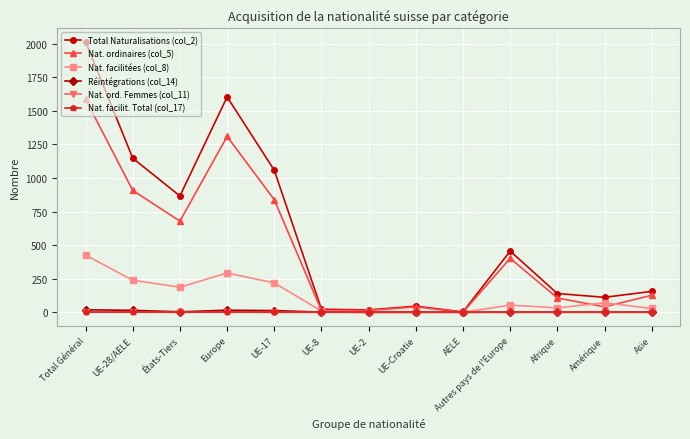

What is the label of the 3rd point from the right?

Afrique